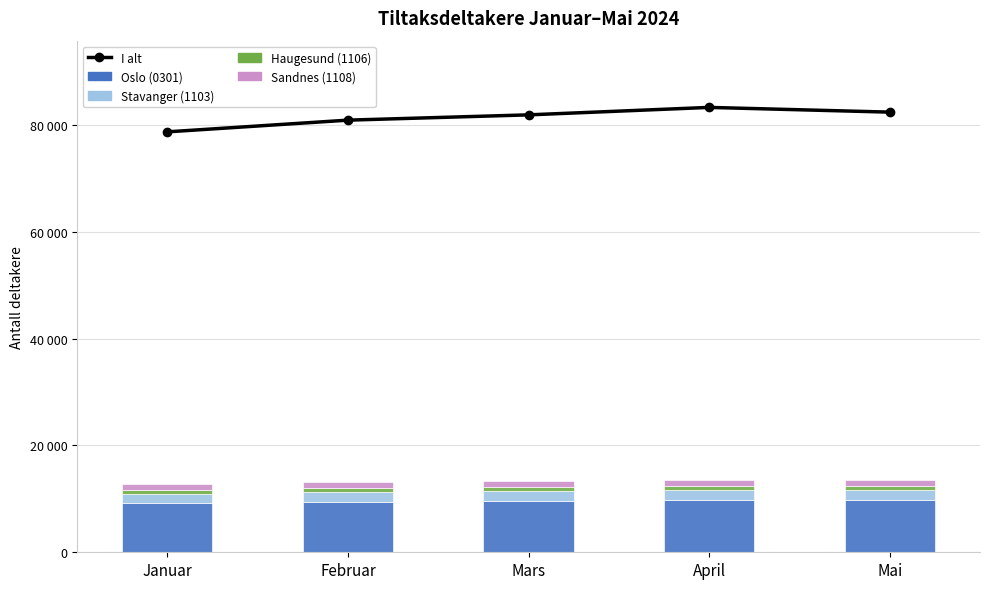

How many distinct data groups are displayed?

5